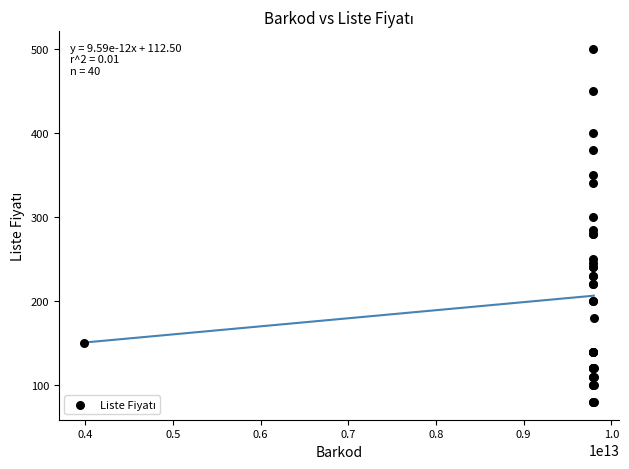

What Y value in the scatter plot is closest to 290?

285